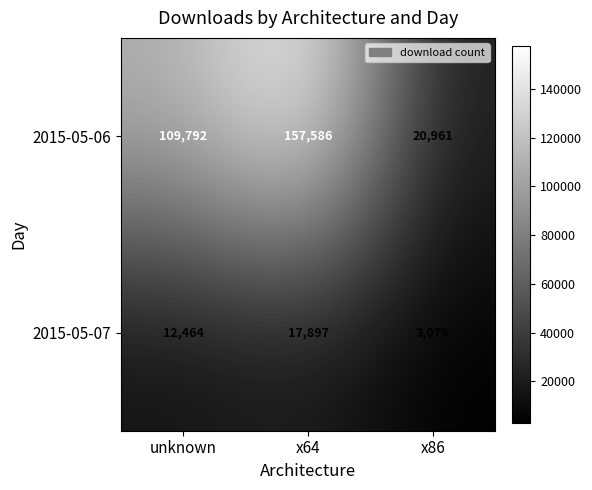

List the series in order of their peak value, highest first.

2015-05-06, 2015-05-07